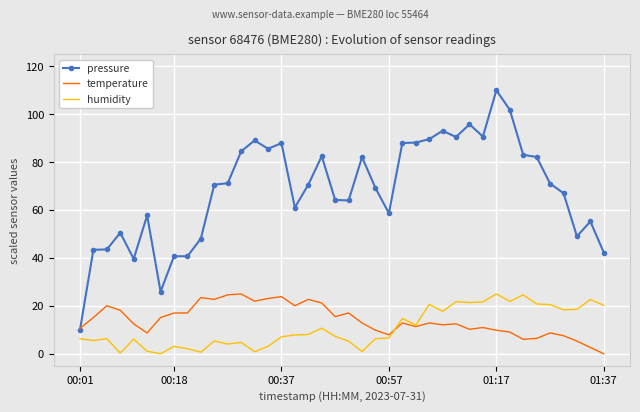

Which series has the largest total across all categories?

pressure